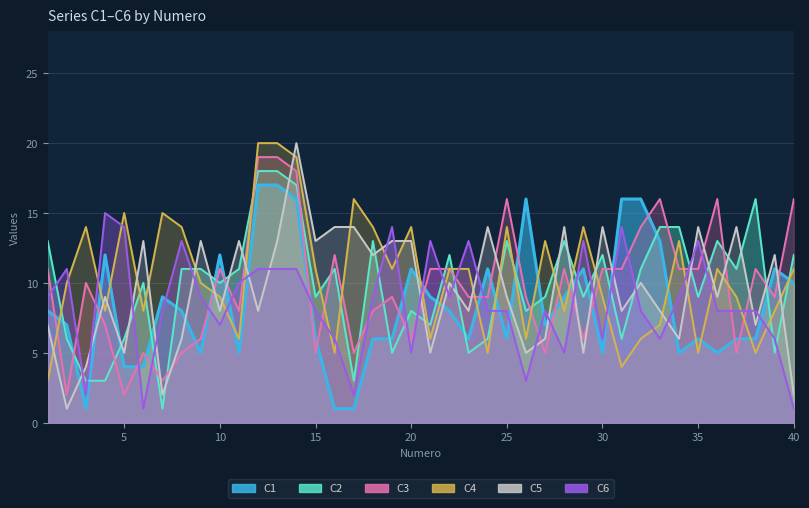

How many categories are shown in the chart?

40